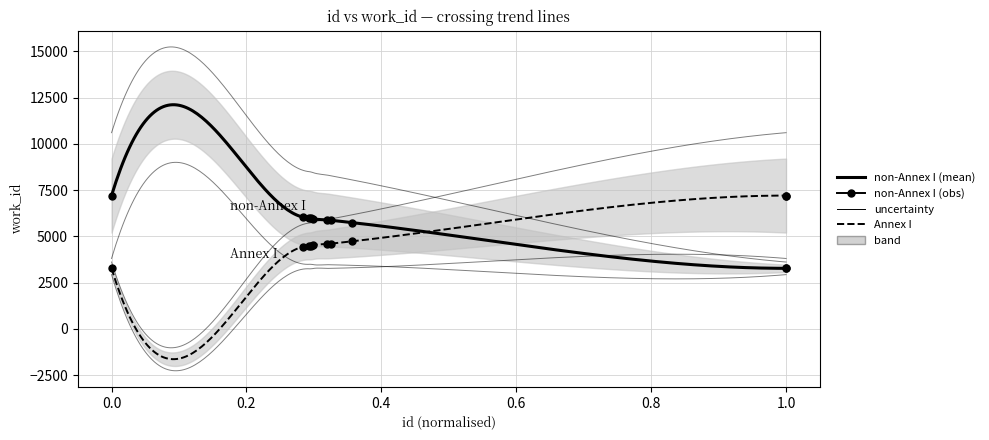

What is the maximum value for work_id?

7211